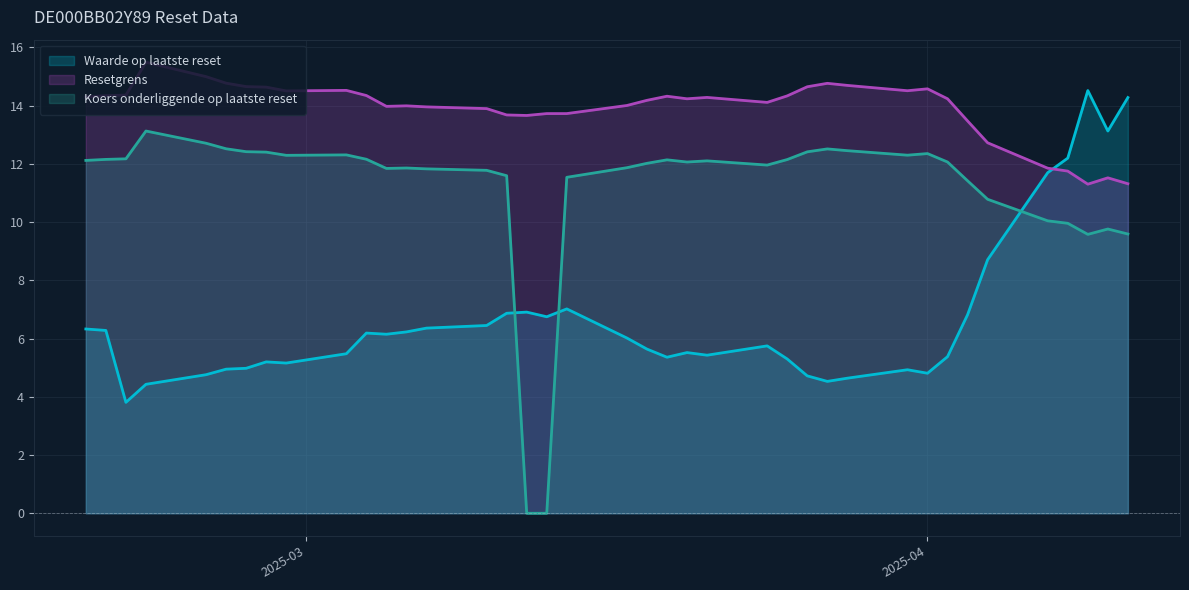

How many values in the Resetgrens series are below 14?

15